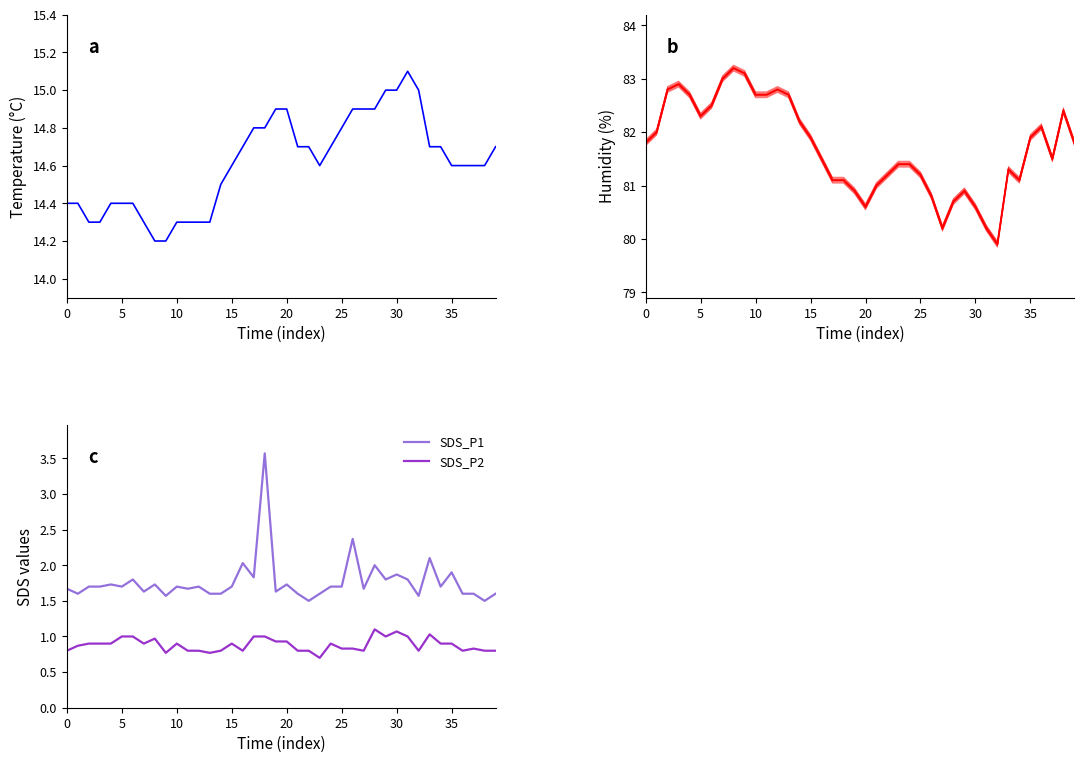

What is the highest value of the SDS_P1 series?

3.6